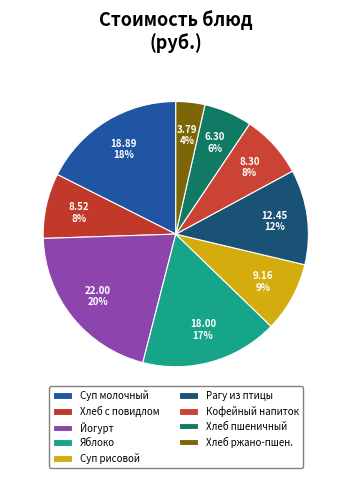

How many slices are in this pie chart?

9